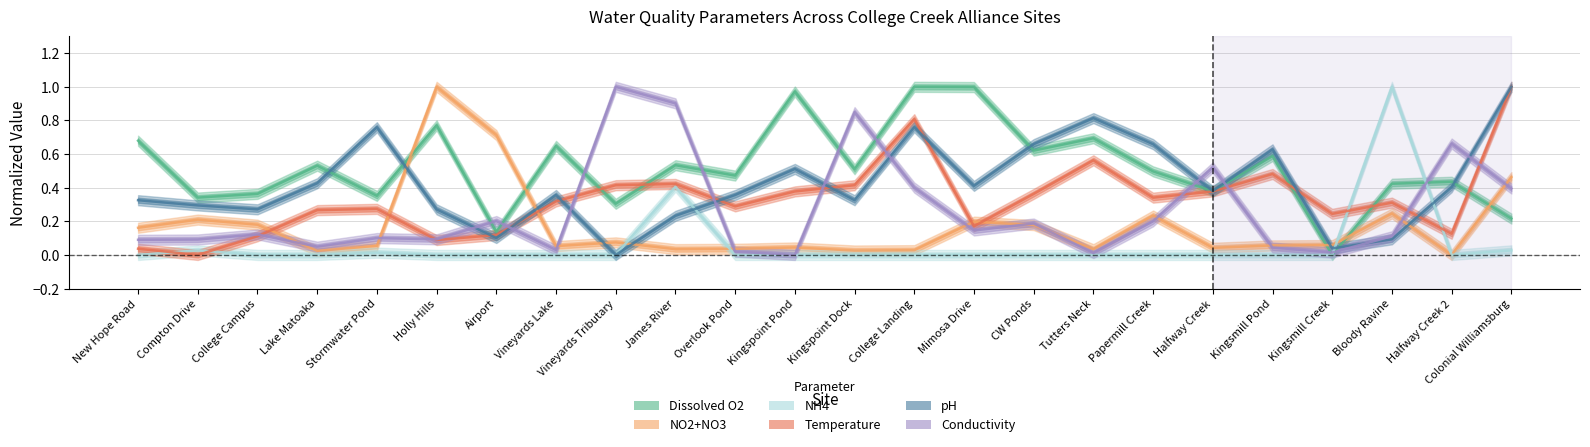

What are all the series names shown in the legend?

Conductivity, Dissolved O2, NO2+NO3, NH4, Temperature, pH